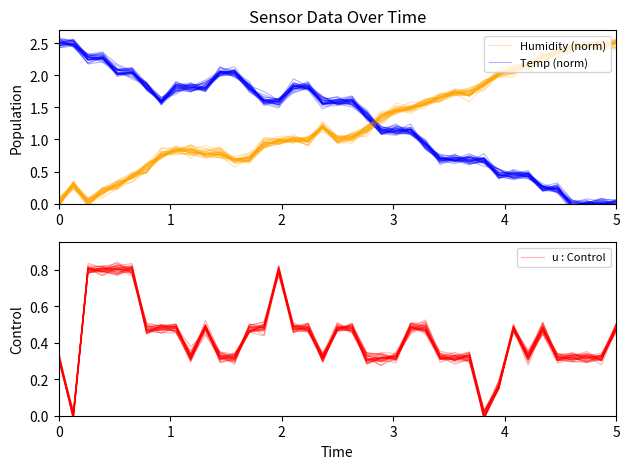

How many interior local valleys does the Humidity (norm) series have?

7